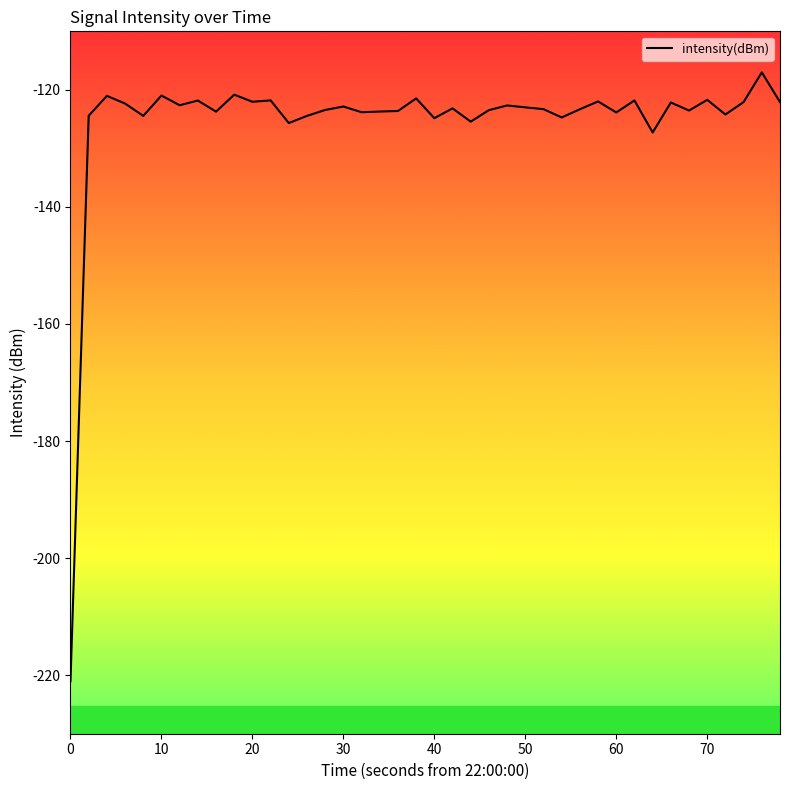

What is the difference between the maximum and minimum values?

104.0